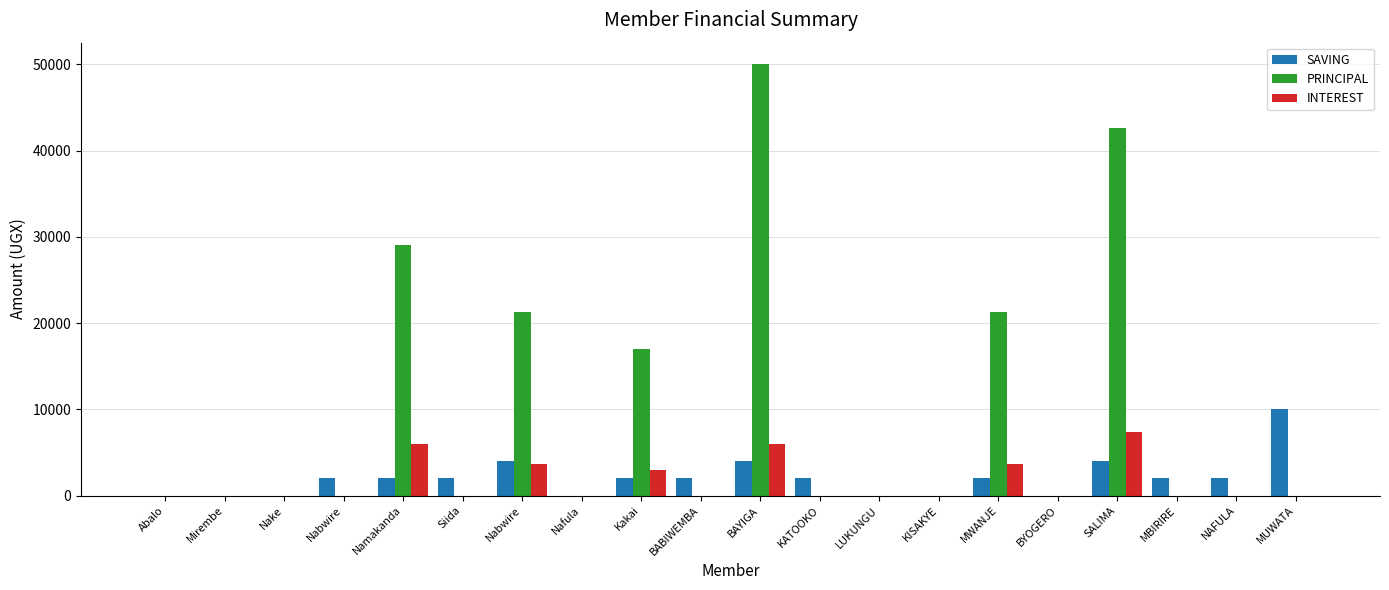

Rank the series at LUKUNGU from highest to lowest value.

SAVING, PRINCIPAL, INTEREST